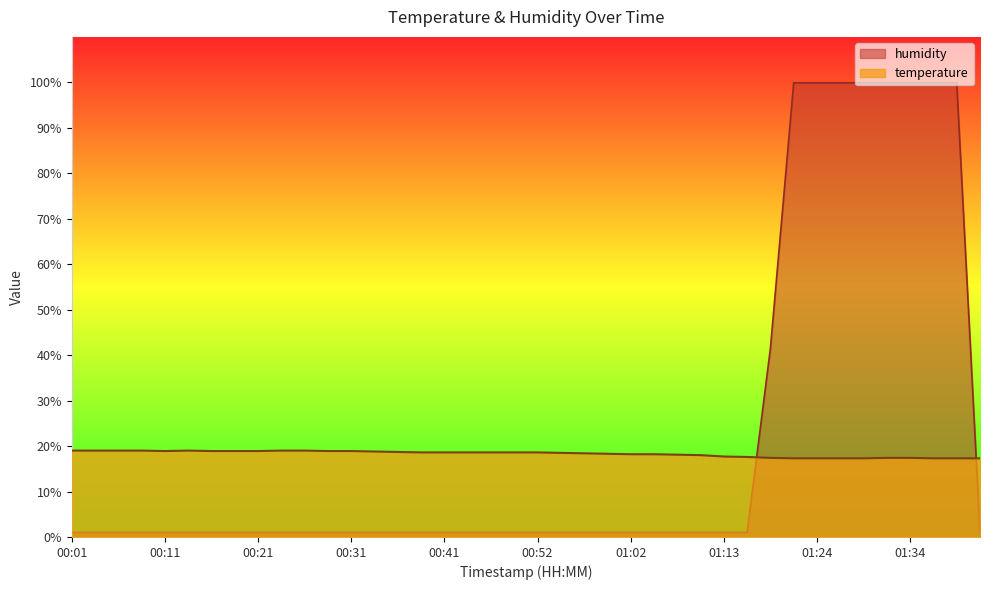

Count the number of data series in this chart.

2